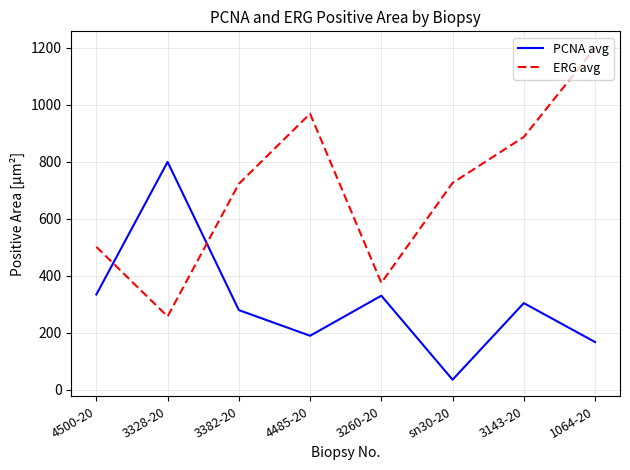

Where is the first local minimum for ERG avg?

3328-20